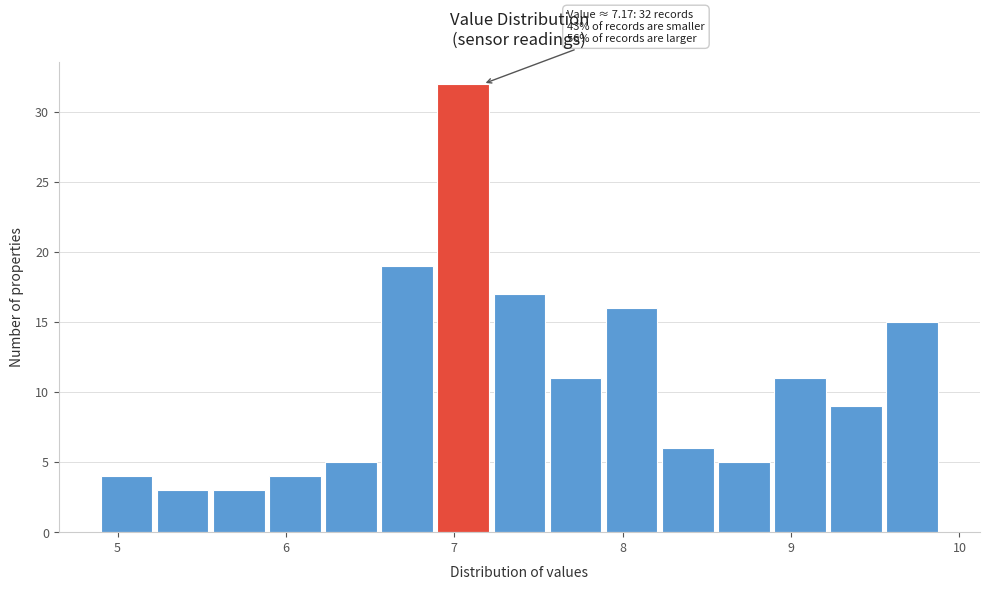

Around what value on the x-axis is the tallest bar? Give the approximate position of its centre, as read against the axis.

7.1